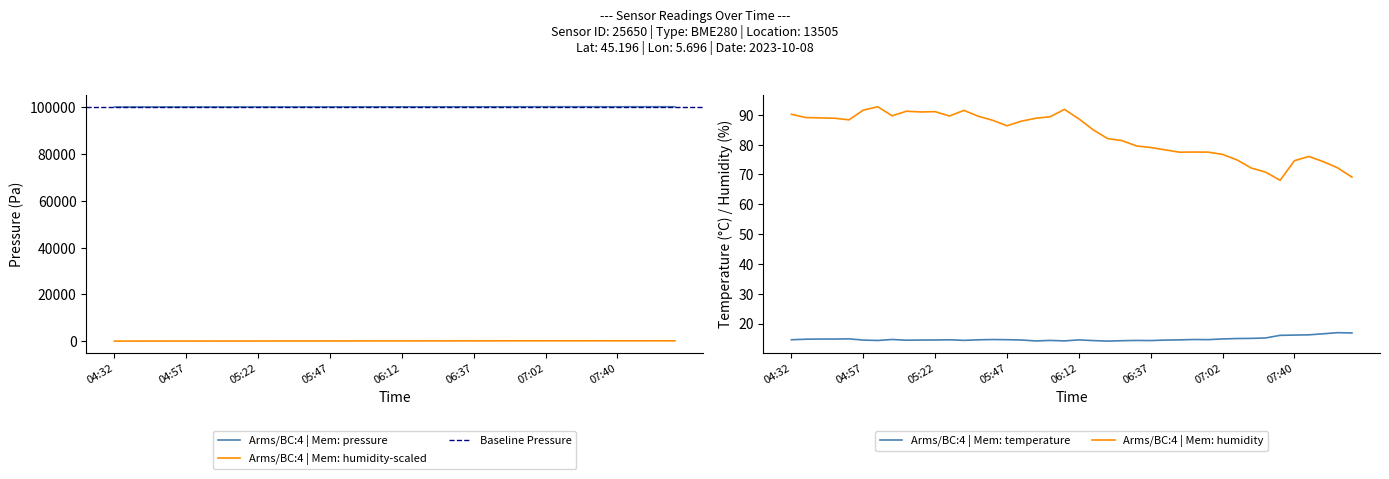

What is the difference between the highest and lowest values at 07:50?

100266.1